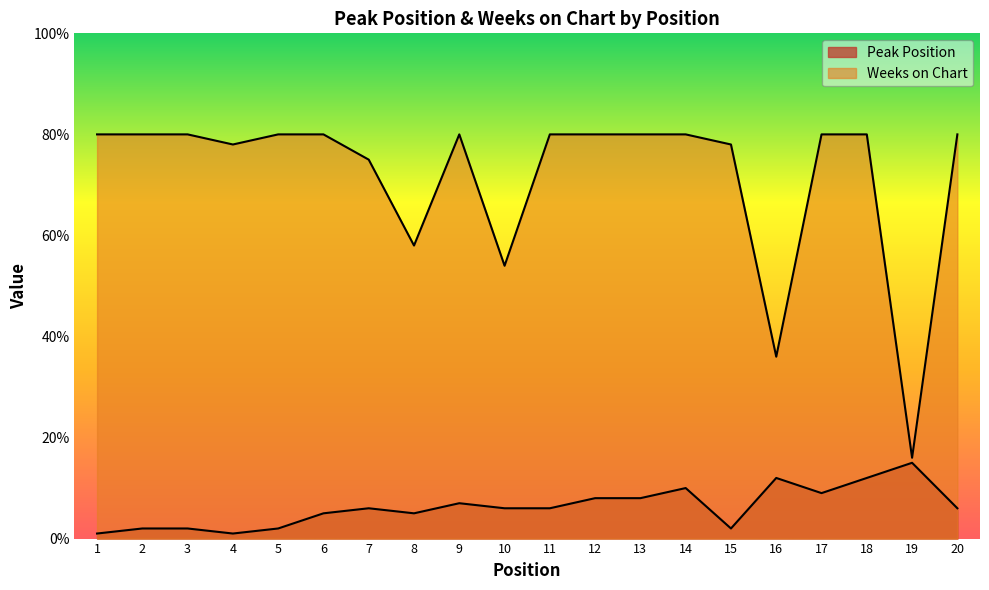

True or false: Peak Position has more than 0 points higher than both neighbors.

True